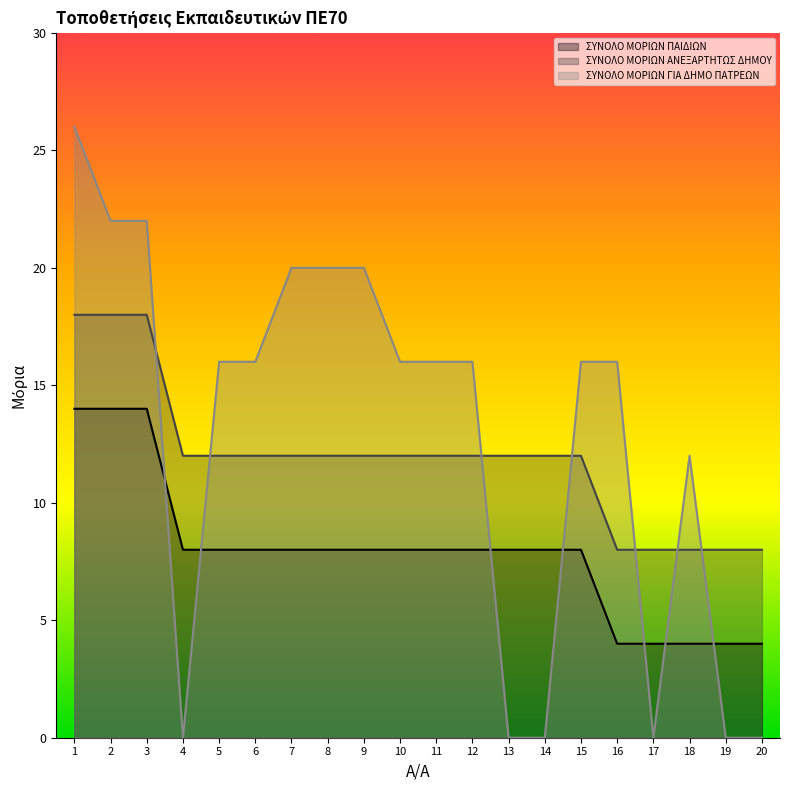

Reading right to left, what are all the values shown in this chart?

ΣΥΝΟΛΟ ΜΟΡΙΩΝ ΠΑΙΔΙΩΝ: 4	4	4	4	4	8	8	8	8	8	8	8	8	8	8	8	8	14	14	14
ΣΥΝΟΛΟ ΜΟΡΙΩΝ ΑΝΕΞΑΡΤΗΤΩΣ ΔΗΜΟΥ: 8	8	8	8	8	12	12	12	12	12	12	12	12	12	12	12	12	18	18	18
ΣΥΝΟΛΟ ΜΟΡΙΩΝ ΓΙΑ ΔΗΜΟ ΠΑΤΡΕΩΝ: 0	0	12	0	16	16	0	0	16	16	16	20	20	20	16	16	0	22	22	26